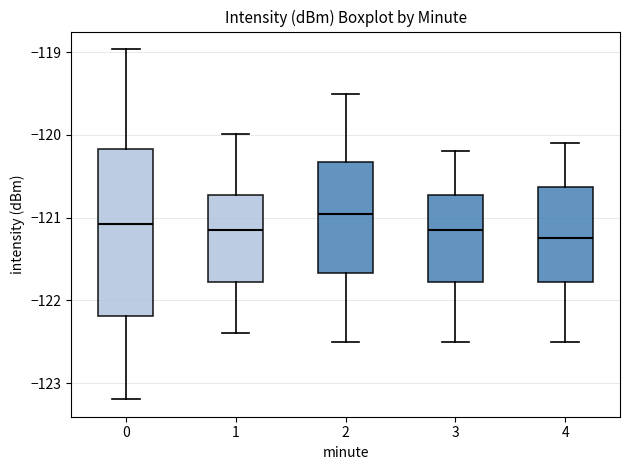

Reading left to right, transcribe this box plot: for each box, give where its median line is, the range the box spans, and where its two whiskers end, as read against the y-axis. The values are not printed on the chart, so give them approximately, as read against the axis.

0: median -121.1, box -122.2 to -120.2, whiskers -123.2 to -119.0
1: median -121.1, box -121.8 to -120.7, whiskers -122.4 to -120.0
2: median -120.9, box -121.7 to -120.3, whiskers -122.5 to -119.5
3: median -121.1, box -121.8 to -120.7, whiskers -122.5 to -120.2
4: median -121.2, box -121.8 to -120.6, whiskers -122.5 to -120.1